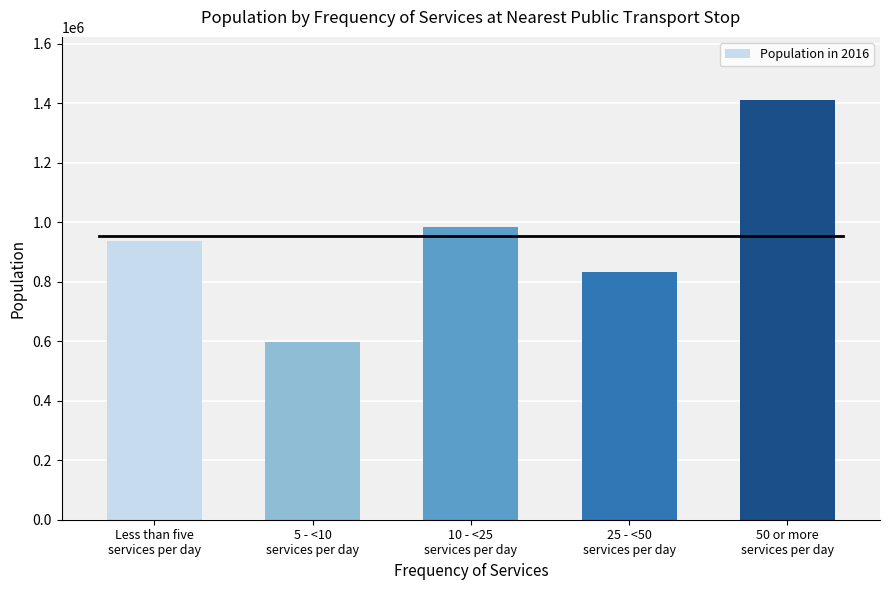

What is the change in value from 10 - <25
services per day to 25 - <50
services per day?

-152214